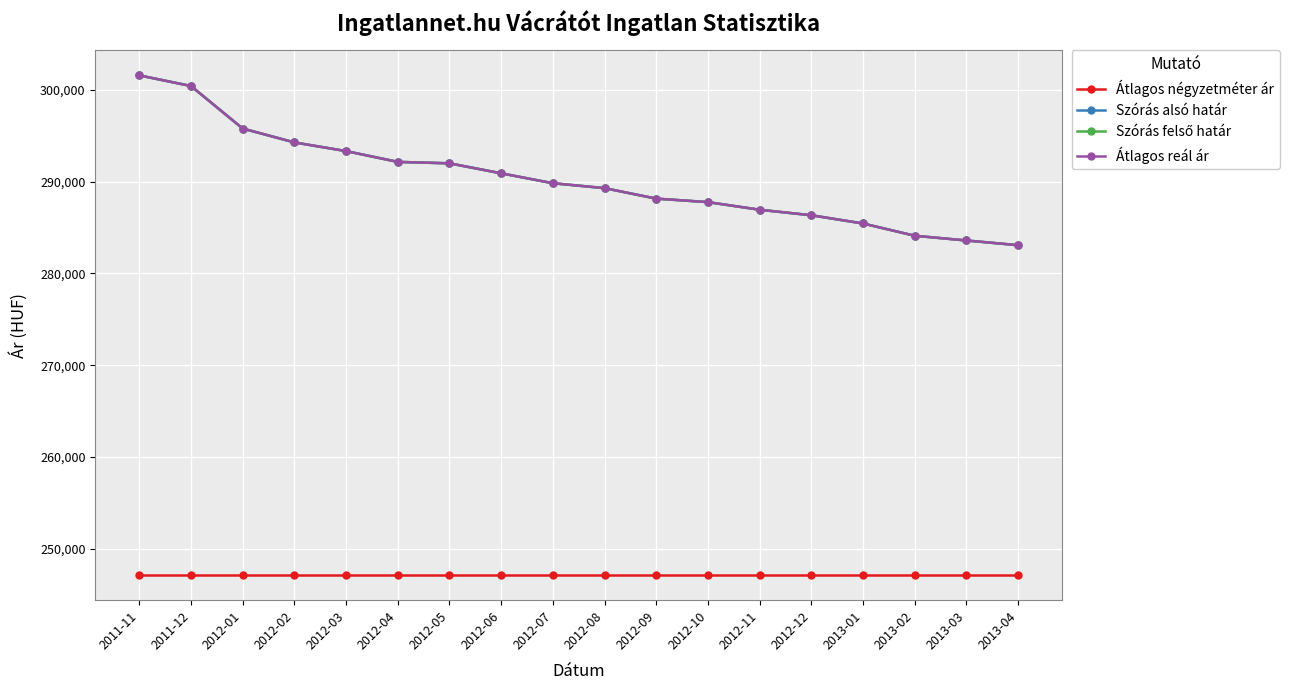

Reading left to right, list all the values displayed in this chart.

Átlagos négyzetméter ár: 2011-11=247126	2011-12=247126	2012-01=247126	2012-02=247126	2012-03=247126	2012-04=247126	2012-05=247126	2012-06=247126	2012-07=247126	2012-08=247126	2012-09=247126	2012-10=247126	2012-11=247126	2012-12=247126	2013-01=247126	2013-02=247126	2013-03=247126	2013-04=247126
Szórás alsó határ: 2011-11=301581	2011-12=300421	2012-01=295789	2012-02=294277	2012-03=293330	2012-04=292154	2012-05=291998	2012-06=290910	2012-07=289831	2012-08=289294	2012-09=288151	2012-10=287772	2012-11=286941	2012-12=286340	2013-01=285443	2013-02=284108	2013-03=283592	2013-04=283079
Szórás felső határ: 2011-11=301581	2011-12=300421	2012-01=295789	2012-02=294277	2012-03=293330	2012-04=292154	2012-05=291998	2012-06=290910	2012-07=289831	2012-08=289294	2012-09=288151	2012-10=287772	2012-11=286941	2012-12=286340	2013-01=285443	2013-02=284108	2013-03=283592	2013-04=283079
Átlagos reál ár: 2011-11=301581	2011-12=300421	2012-01=295789	2012-02=294277	2012-03=293330	2012-04=292154	2012-05=291998	2012-06=290910	2012-07=289831	2012-08=289294	2012-09=288151	2012-10=287772	2012-11=286941	2012-12=286340	2013-01=285443	2013-02=284108	2013-03=283592	2013-04=283079